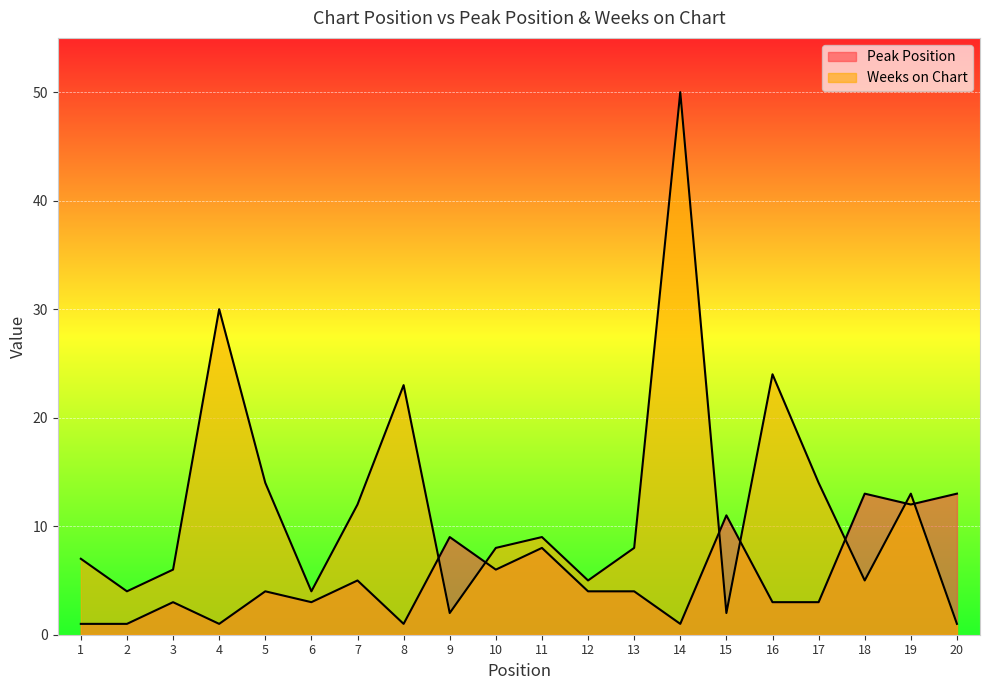

What is the difference between the maximum and minimum values in the Weeks on Chart series?

49